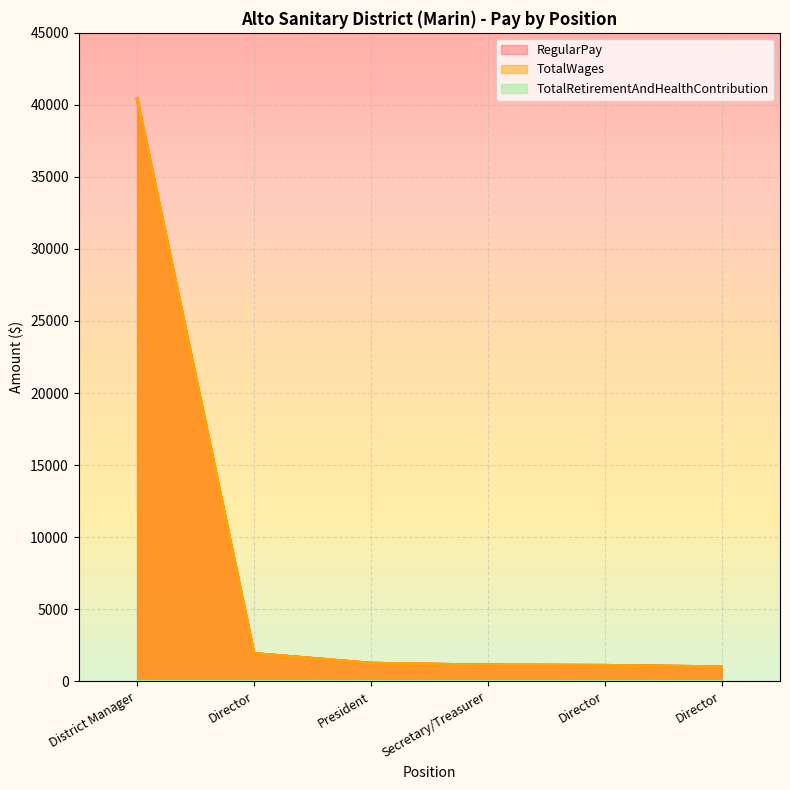

Where is TotalWages nearest to the value 20706?

Director